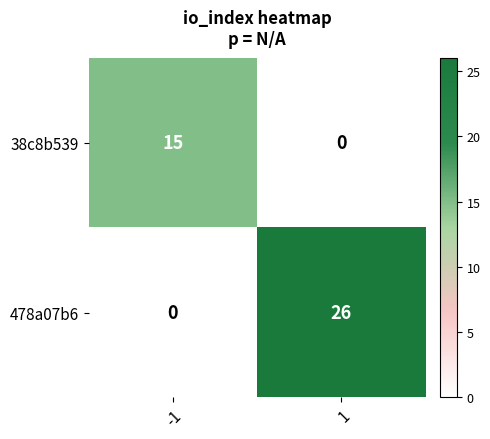

The value of 38c8b539 at 1 is 0. True or false?

True